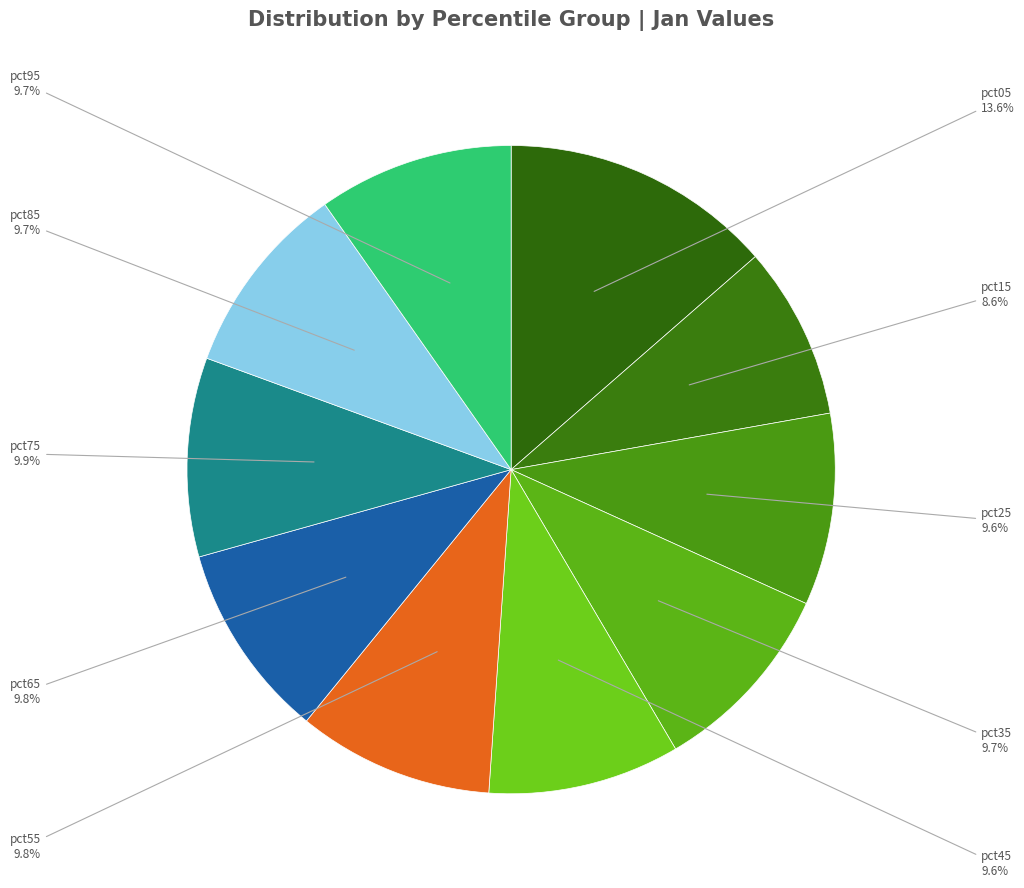

How many slices are in this pie chart?

10